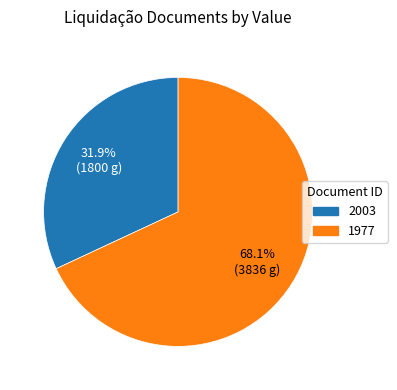

Which has a higher value, 1977 or 2003?

1977